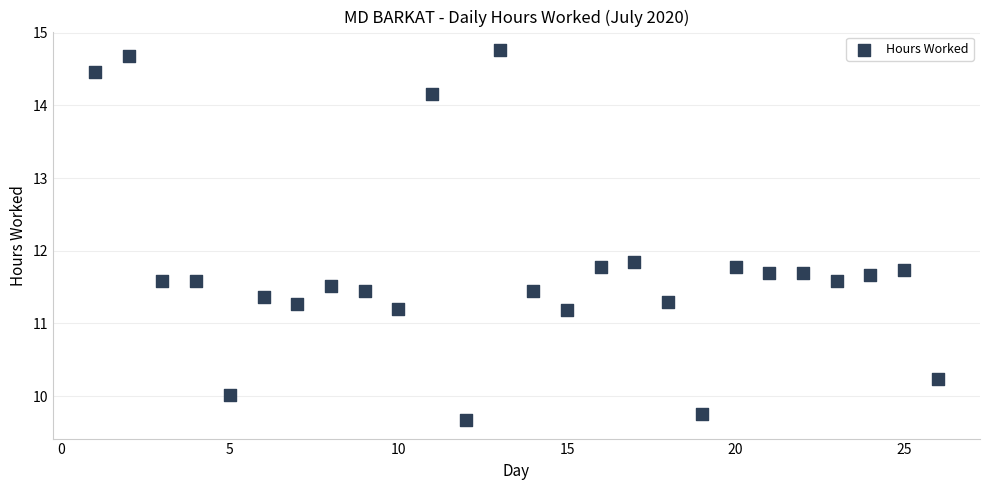

What is the range of Y values (max minus min)?

5.1